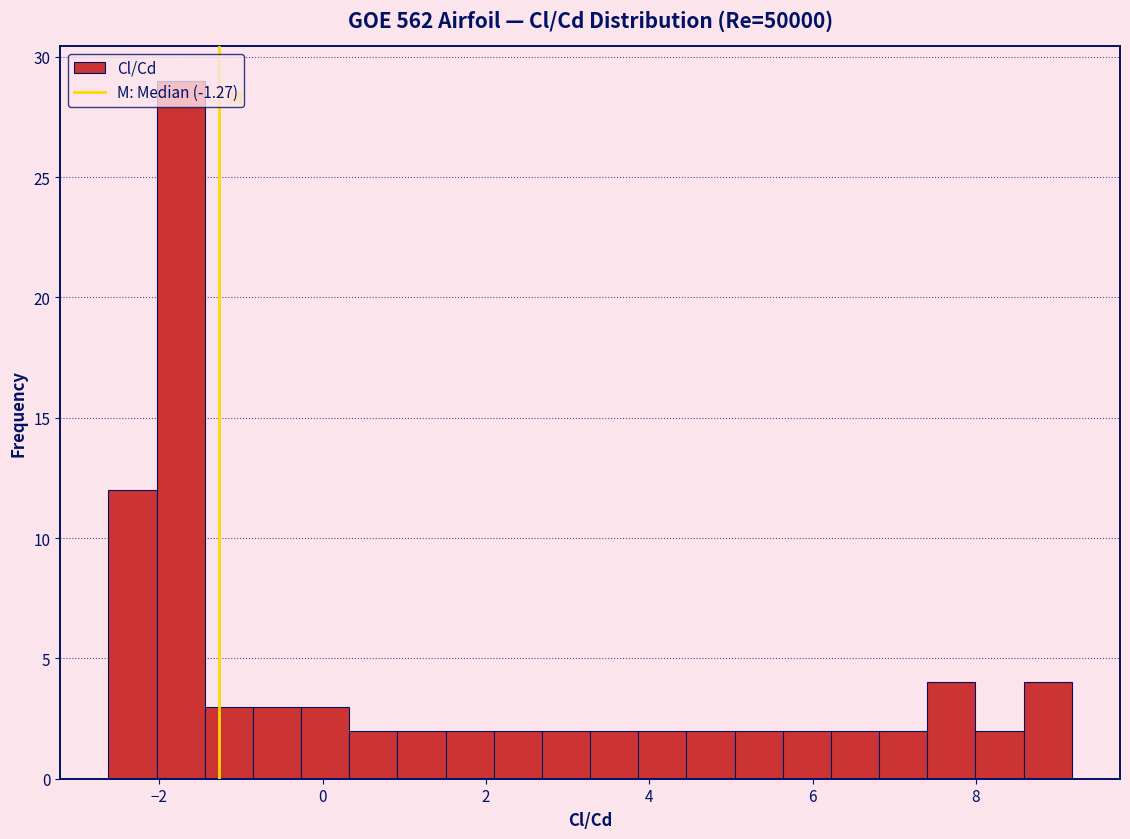

Around what value on the x-axis is the tallest bar? Give the approximate position of its centre, as read against the axis.

-1.8